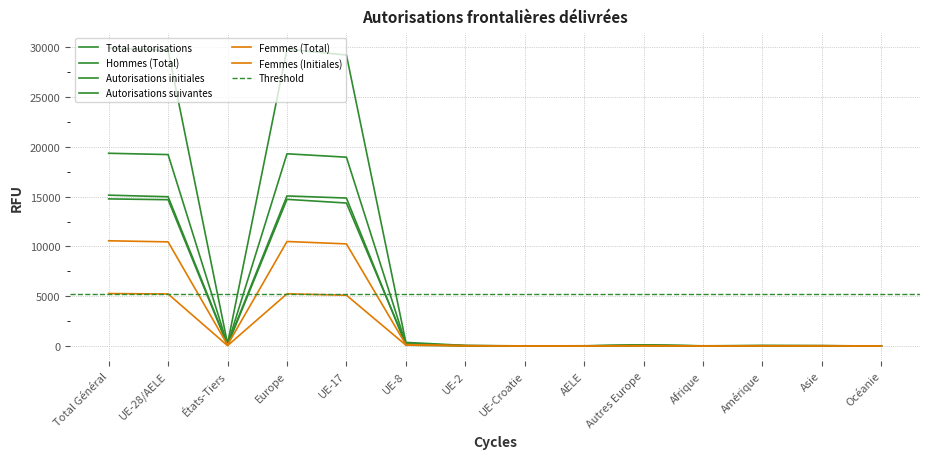

Reading left to right, extract all data points from this chart.

Total autorisations: Total Général=29917	UE-28/AELE=29676	États-Tiers=241	Europe=29794	UE-17=29212	UE-8=363	UE-2=61	UE-Croatie=14	AELE=26	Autres Europe=118	Afrique=22	Amérique=55	Asie=44	Océanie=2
Femmes (Total): Total Général=10566	UE-28/AELE=10456	États-Tiers=110	Europe=10495	UE-17=10254	UE-8=149	UE-2=39	UE-Croatie=4	AELE=10	Autres Europe=39	Afrique=12	Amérique=29	Asie=29	Océanie=1
Hommes (Total): Total Général=19351	UE-28/AELE=19220	États-Tiers=131	Europe=19299	UE-17=18958	UE-8=214	UE-2=22	UE-Croatie=10	AELE=16	Autres Europe=79	Afrique=10	Amérique=26	Asie=15	Océanie=1
Autorisations initiales: Total Général=14770	UE-28/AELE=14690	États-Tiers=80	Europe=14726	UE-17=14356	UE-8=277	UE-2=36	UE-Croatie=7	AELE=14	Autres Europe=36	Afrique=8	Amérique=22	Asie=14	Océanie=0
Femmes (Initiales): Total Général=5269	UE-28/AELE=5227	États-Tiers=42	Europe=5242	UE-17=5103	UE-8=95	UE-2=23	UE-Croatie=0	AELE=6	Autres Europe=15	Afrique=5	Amérique=11	Asie=11	Océanie=0
Autorisations suivantes: Total Général=15147	UE-28/AELE=14986	États-Tiers=161	Europe=15068	UE-17=14856	UE-8=86	UE-2=25	UE-Croatie=7	AELE=12	Autres Europe=82	Afrique=14	Amérique=33	Asie=30	Océanie=2